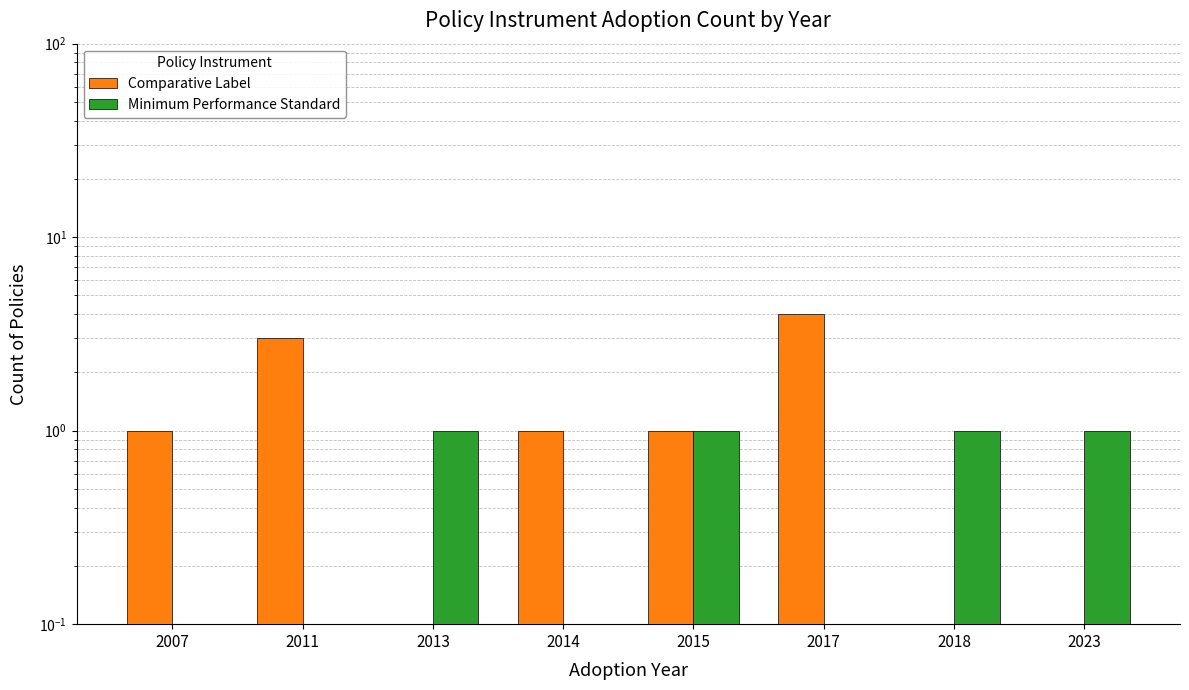

Is it true that Minimum Performance Standard equals 1 at 2013?

False